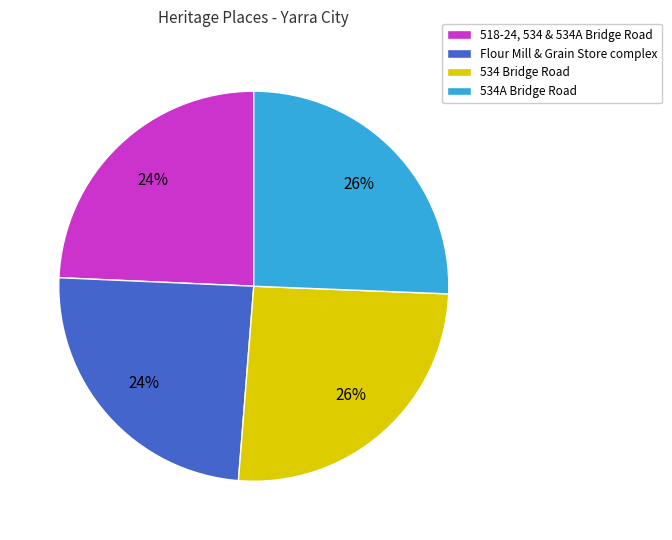

Is there any slice that represents more than half of the pie?

No